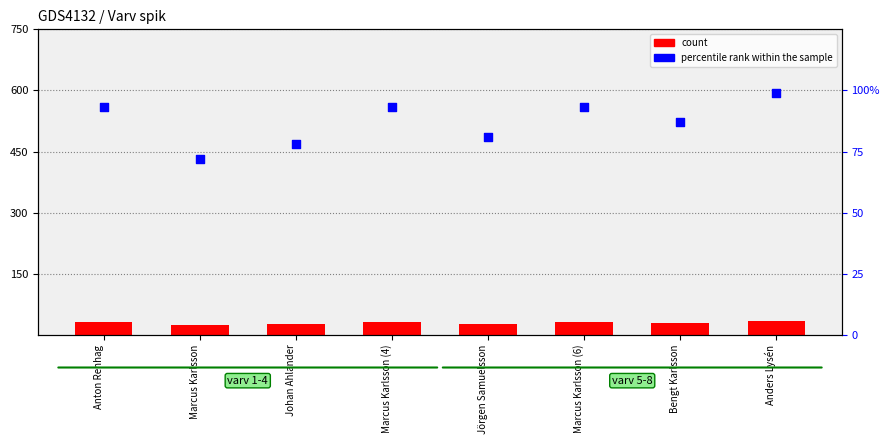

Which series reaches the minimum Y coordinate?

count